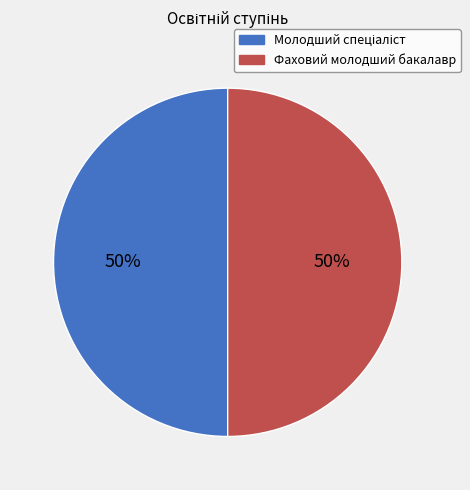

To the nearest percent, what is the average slice percentage?

50%